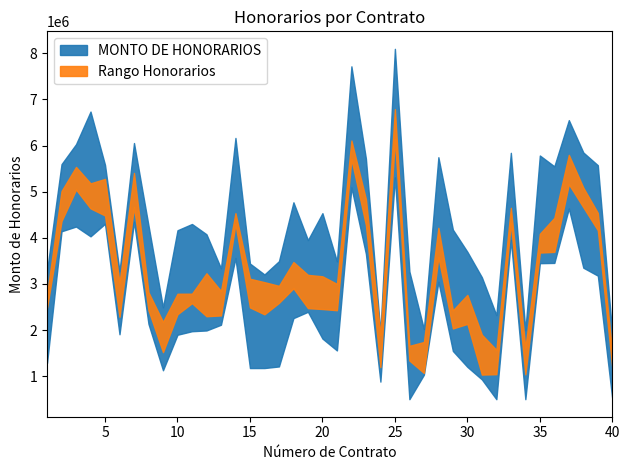

What is the minimum value for No?

1